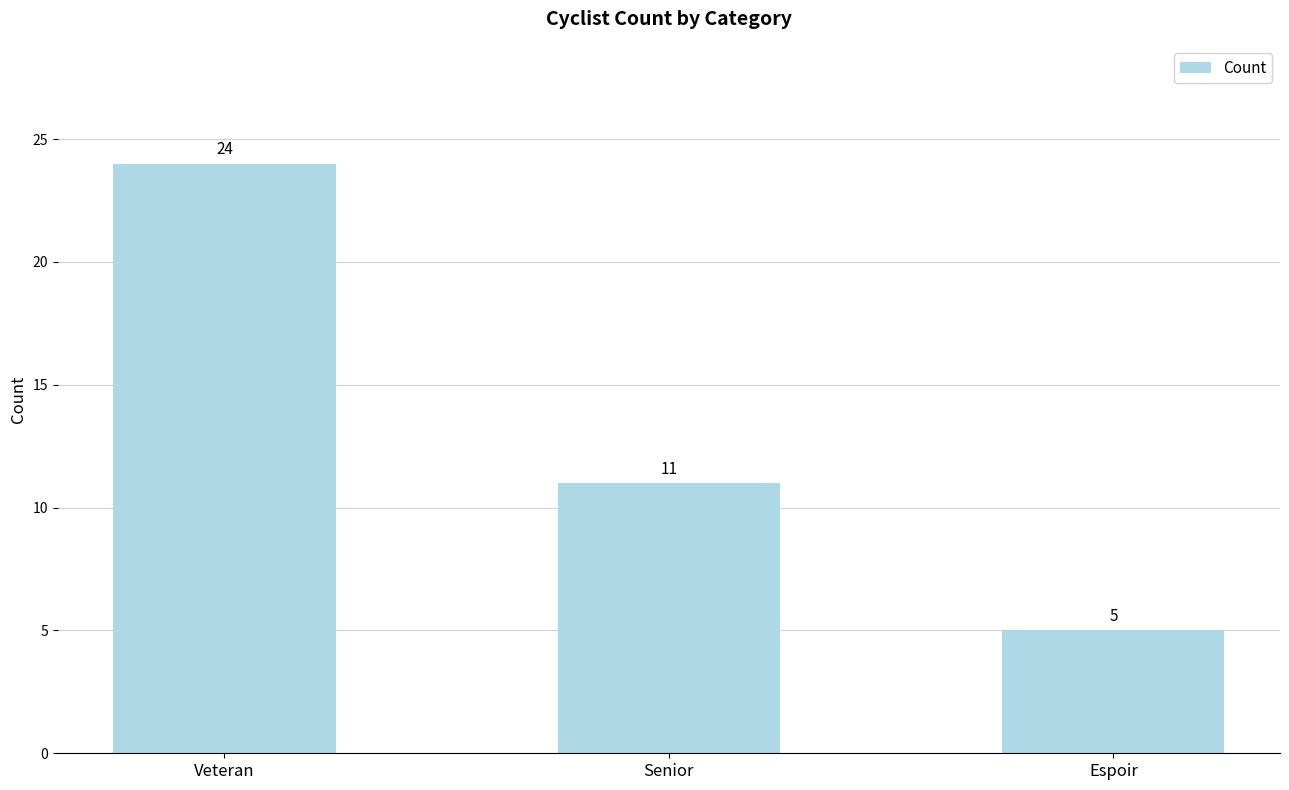

How many data points are less than 11?

1